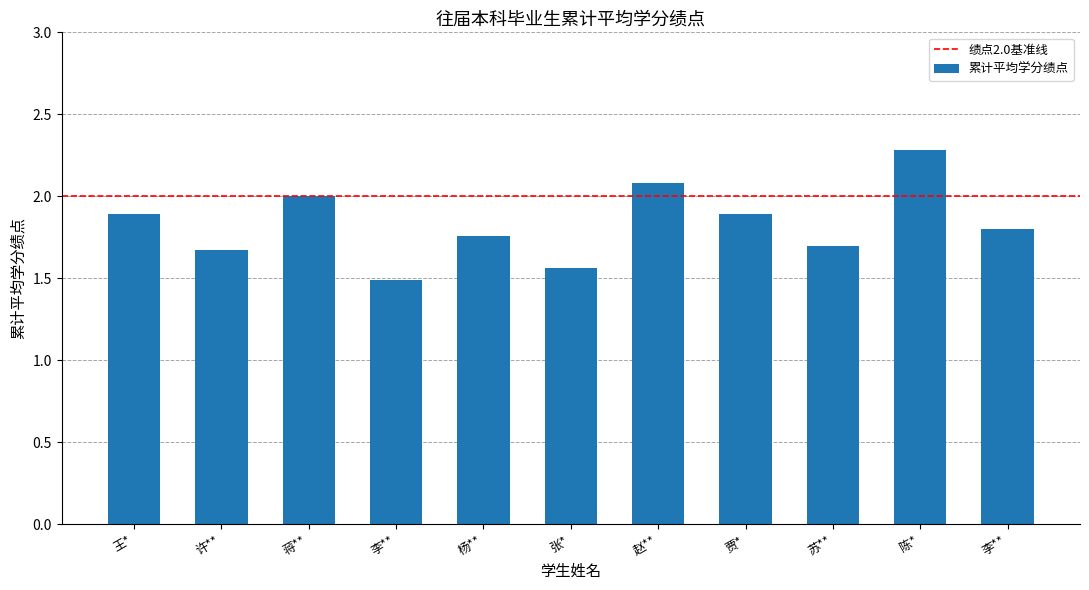

What is the change in value from 许** to 蒋**?

+0.3